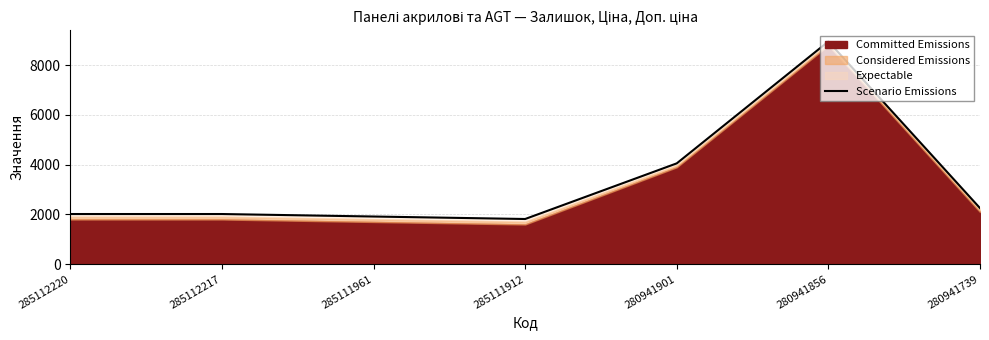

What is the difference between the values at 280941856 and 285112217?

6936.8